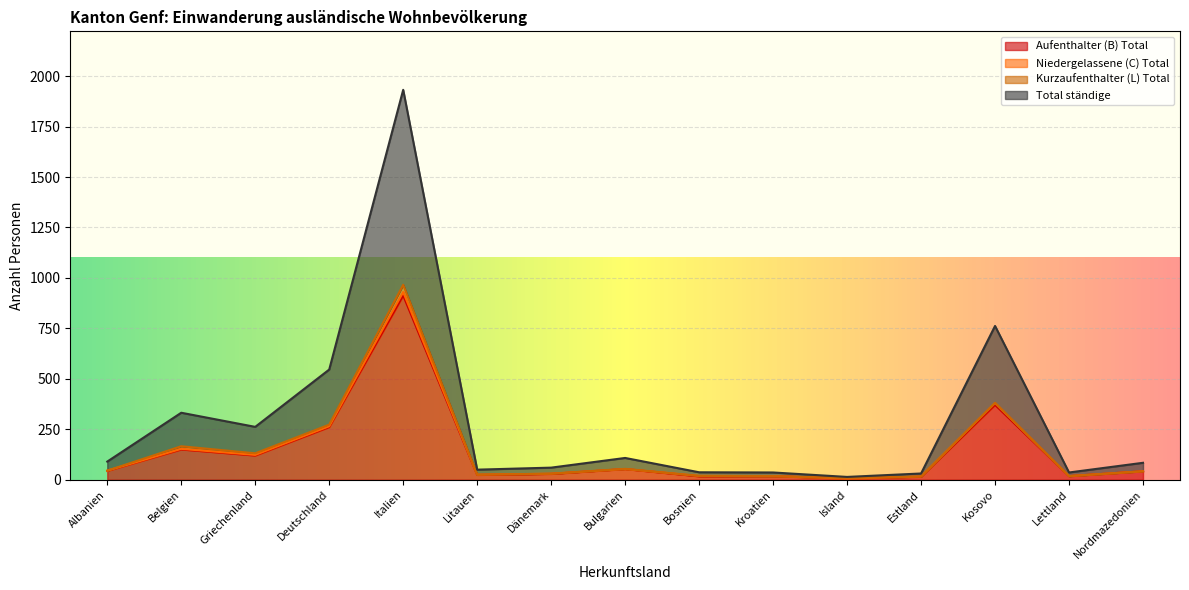

In Aufenthalter (B) Total, how many points are lower than both neighbors (excluding endpoints)?

5